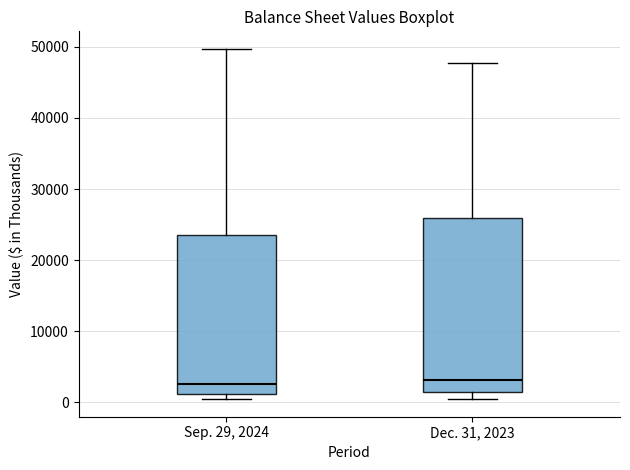

Reading left to right, read every box against the y-axis: the position of its median line, the range the box covers, and the ends of its whiskers. The values are not printed on the chart, so give them approximately, as read against the axis.

Sep. 29, 2024: median 3000, box 1000 to 23000, whiskers 0 to 50000
Dec. 31, 2023: median 3000, box 1000 to 26000, whiskers 0 to 48000